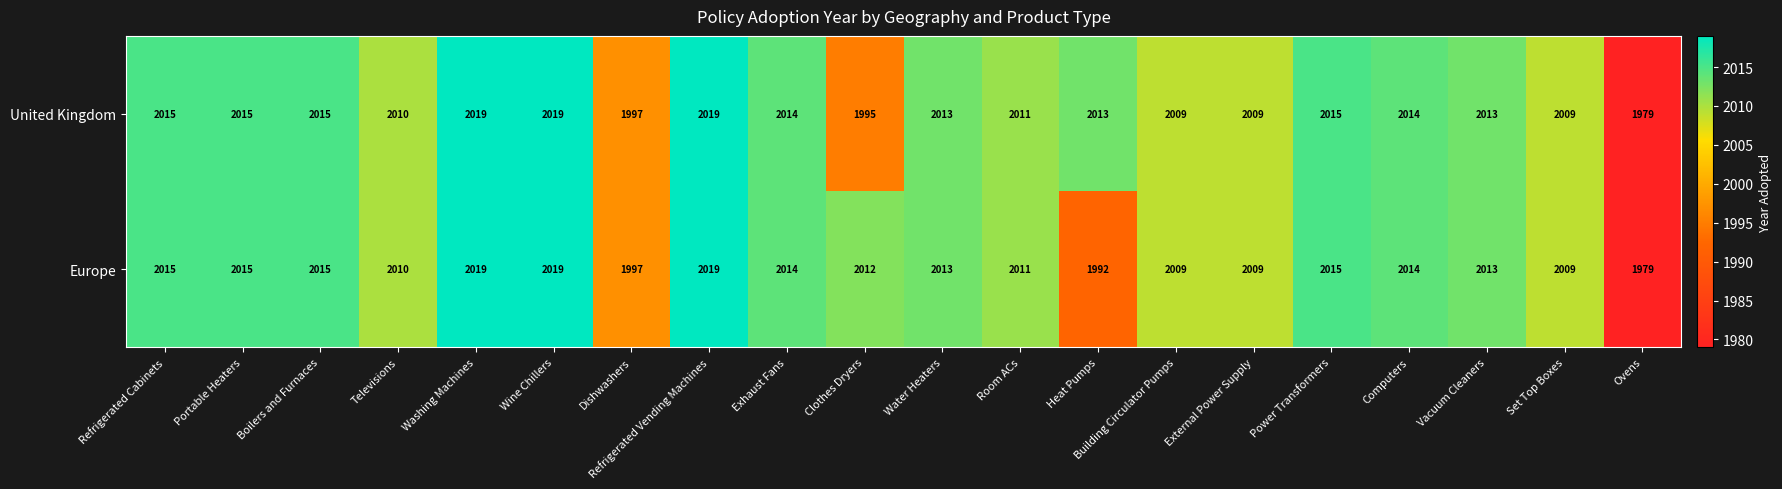

How many distinct data groups are displayed?

2